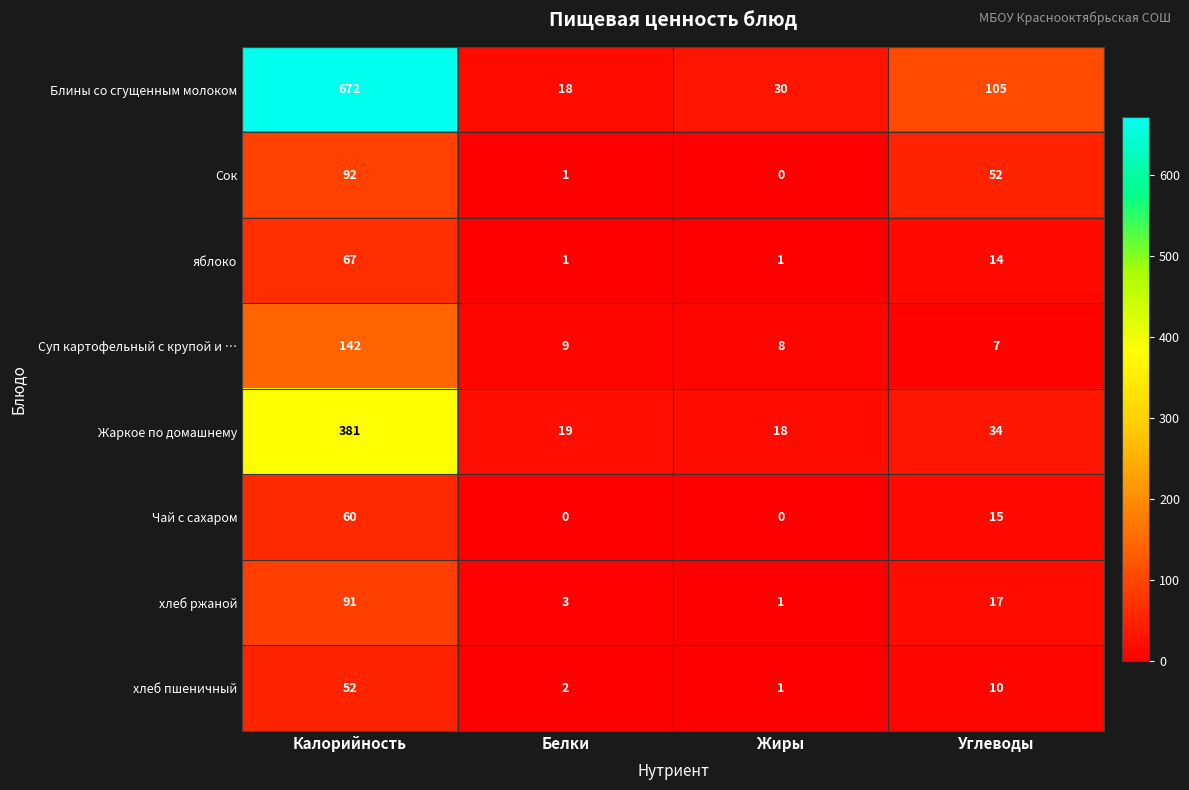

What is the difference between the maximum and minimum values in the яблоко series?

66